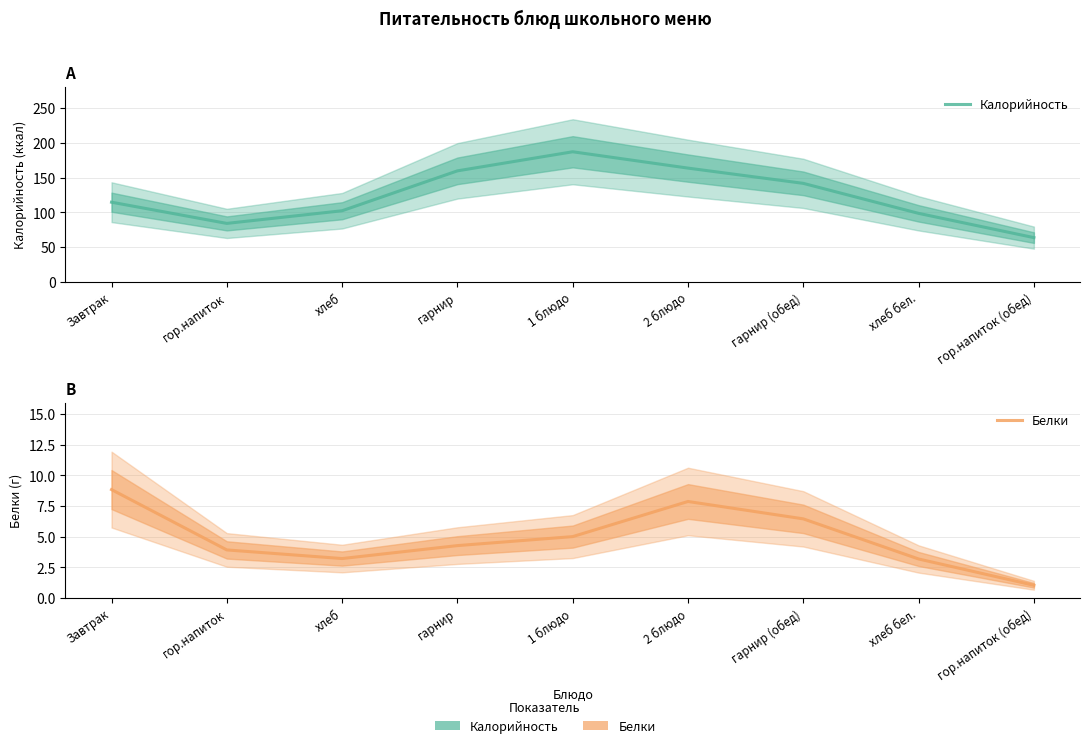

What is the greatest value displayed?

187.3